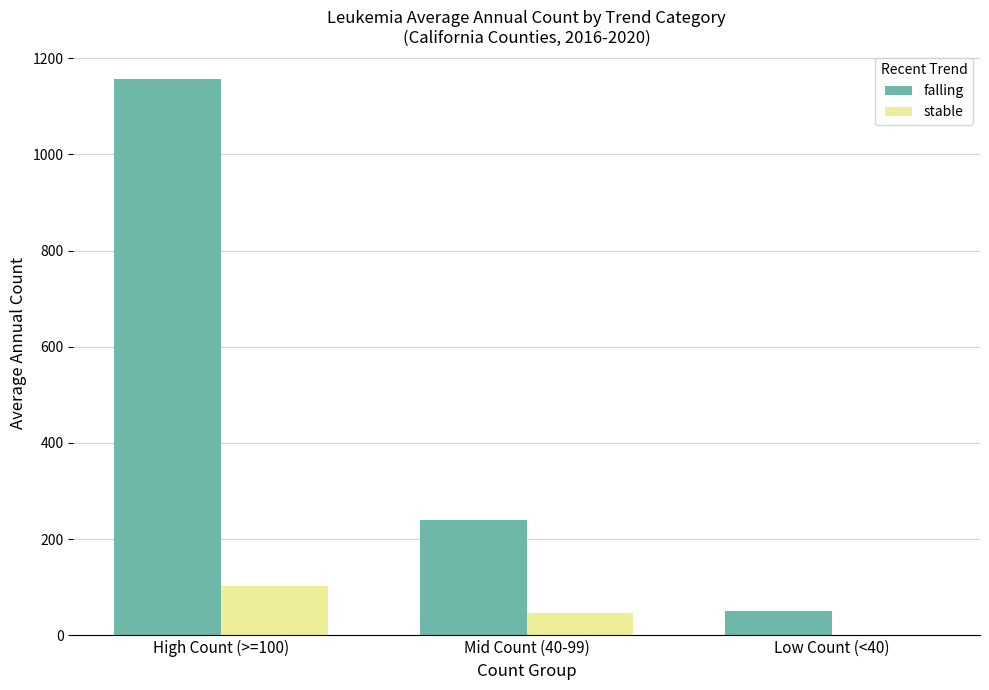

Which category has the highest value in the falling series?

High Count (>=100)